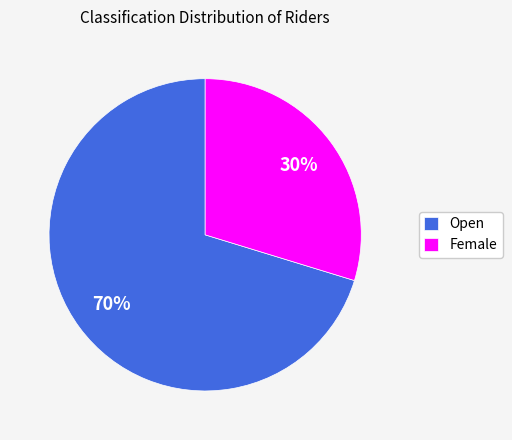

What percentage is the Female slice, to the nearest percent?

30%